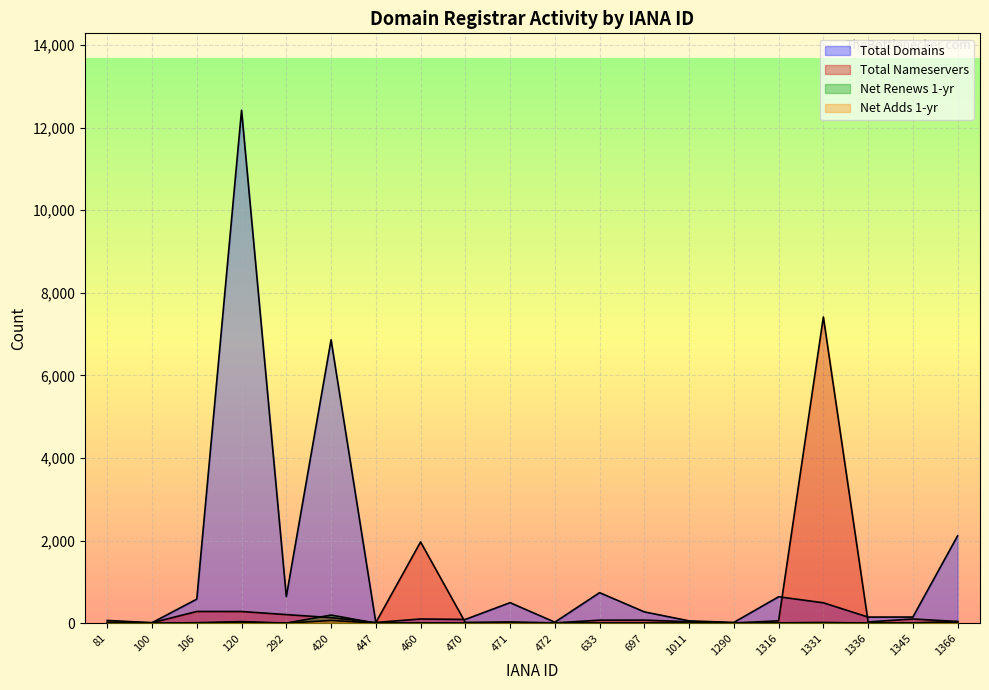

What is the value of the total-domains point at the 9th from the left?

90